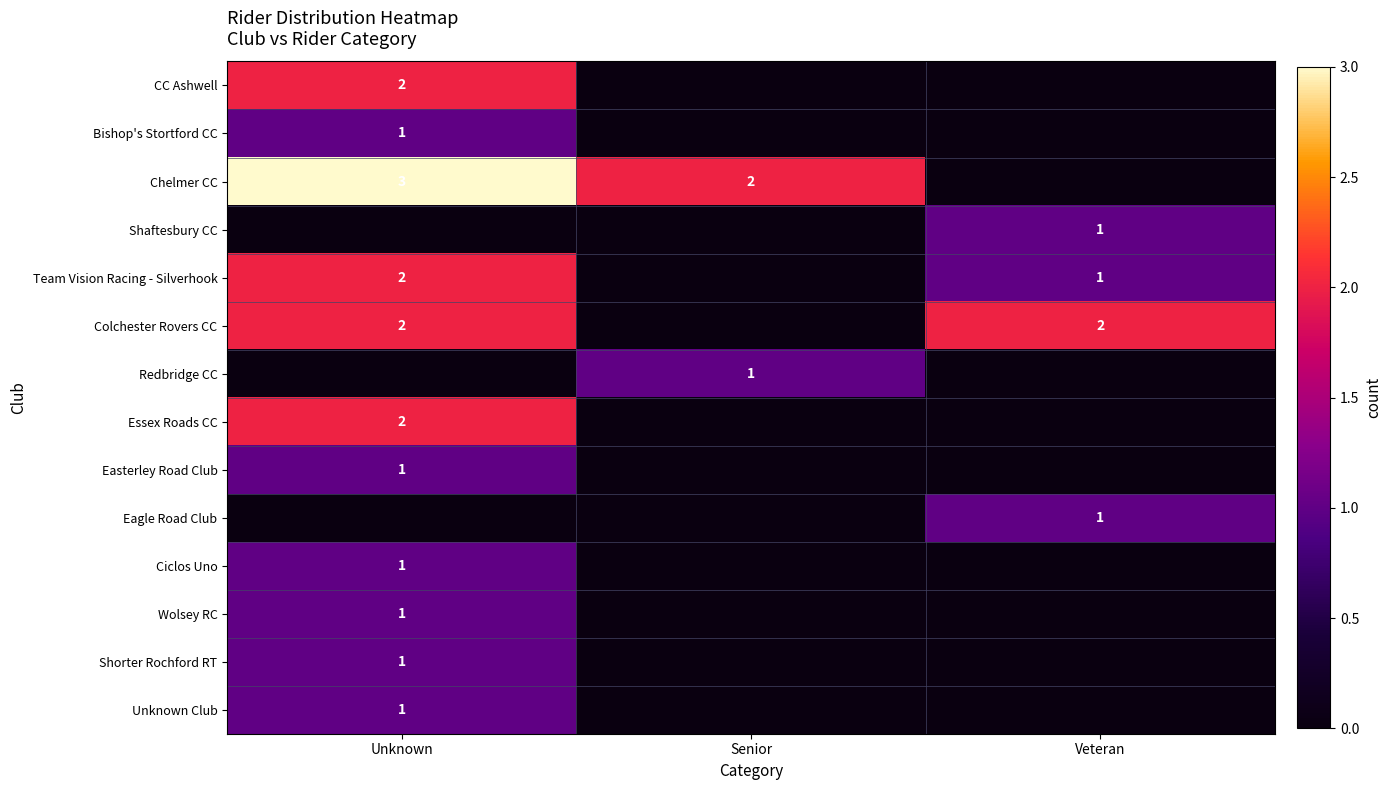

Which has a higher value, Unknown or Senior?

Unknown